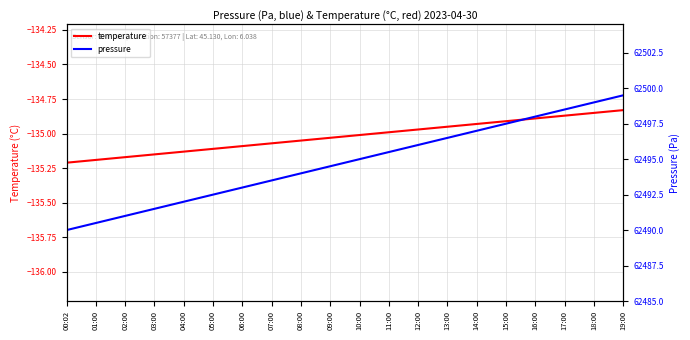

Is it true that temperature equals -134.9 at 16:00?

True